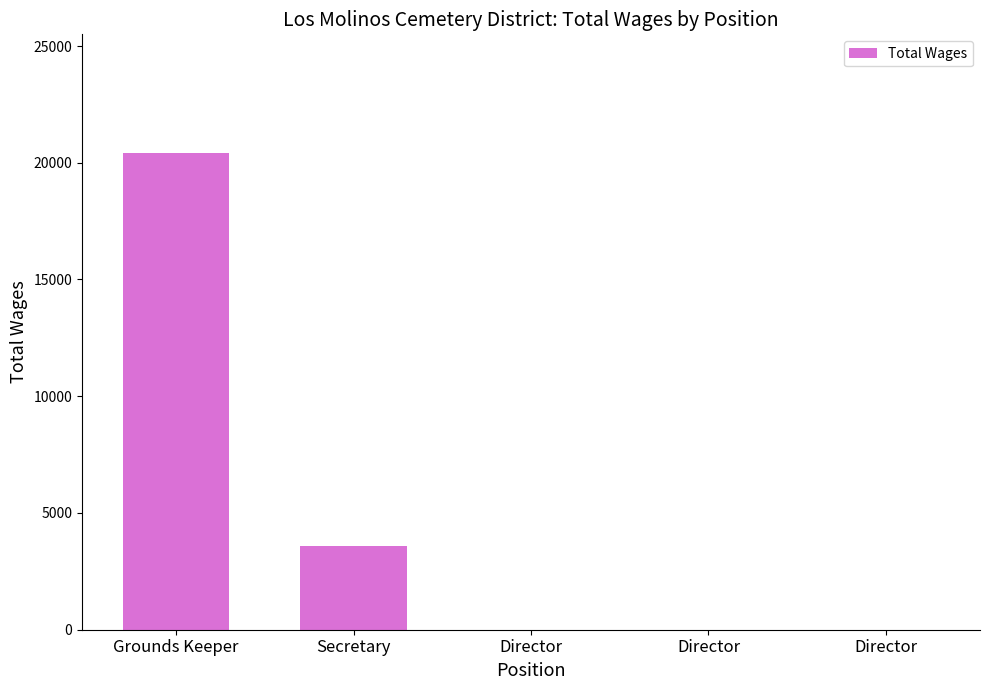

Approximately how many times larger is the value at Grounds Keeper compared to Secretary?

5.7